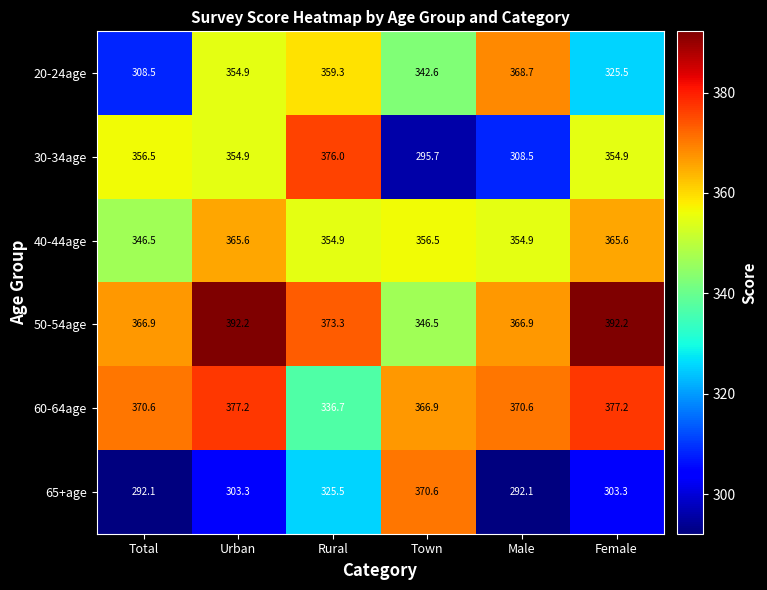

What value does the 40-44age series have at Female?

365.6